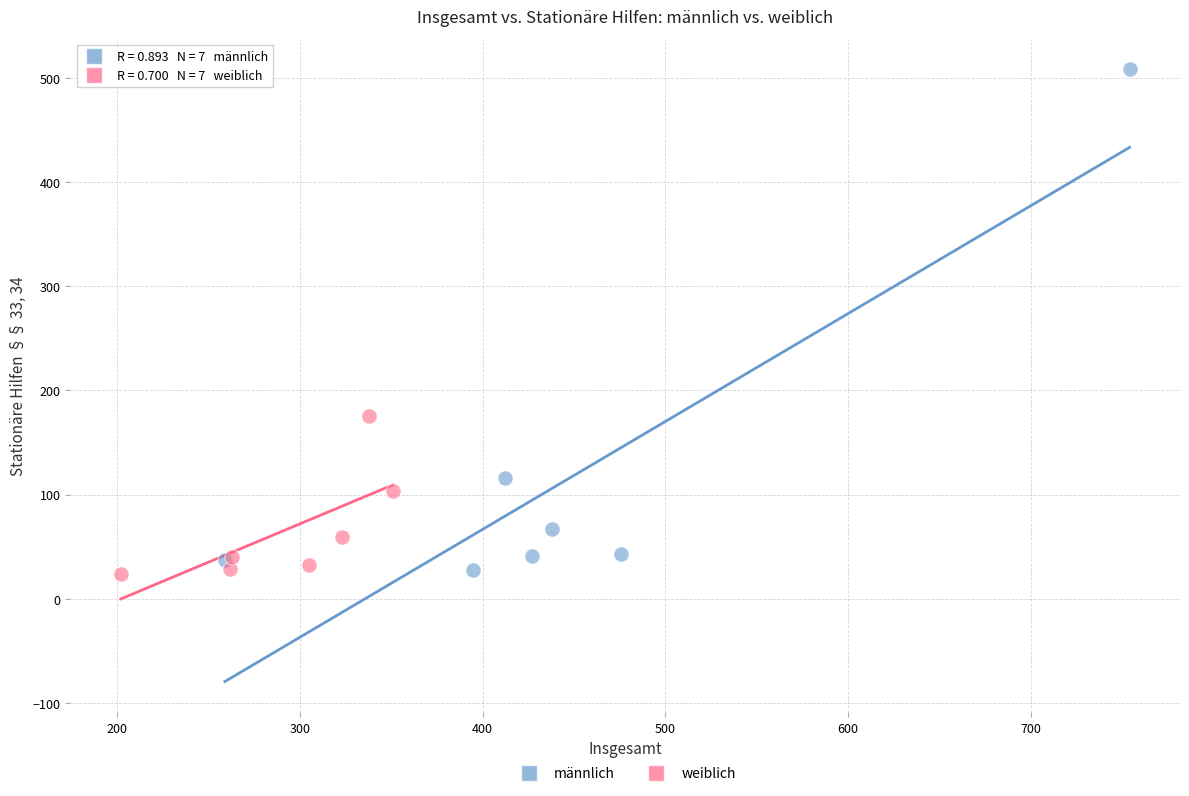

Which series has the widest spread of Y values?

männlich